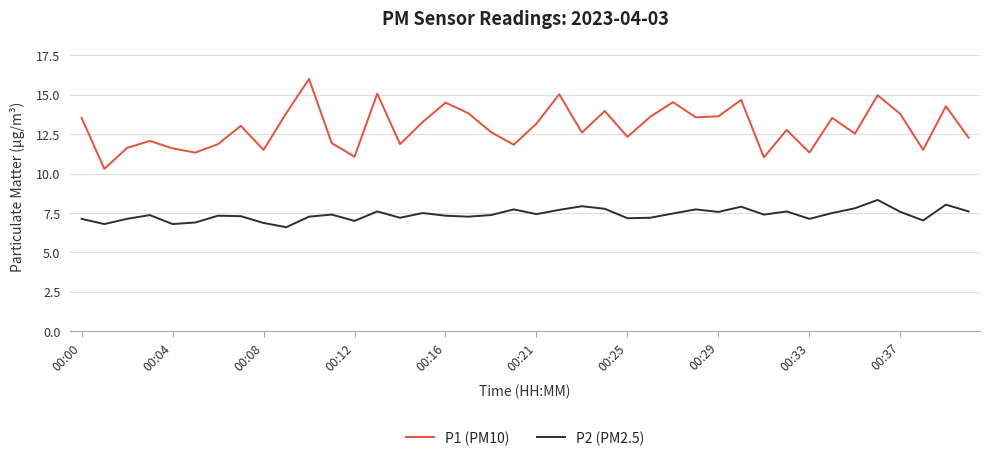

What are all the series names shown in the legend?

P1 (PM10), P2 (PM2.5)